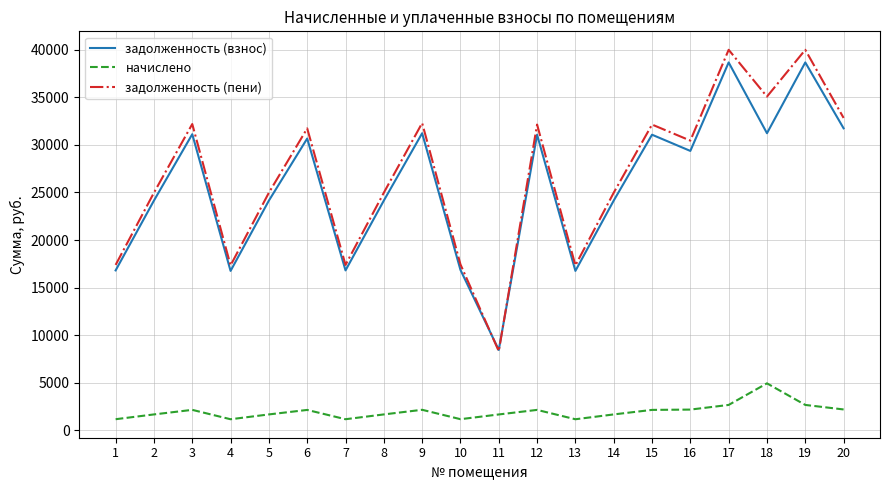

What are all the series names shown in the legend?

задолженность (взнос), начислено, задолженность (пени)